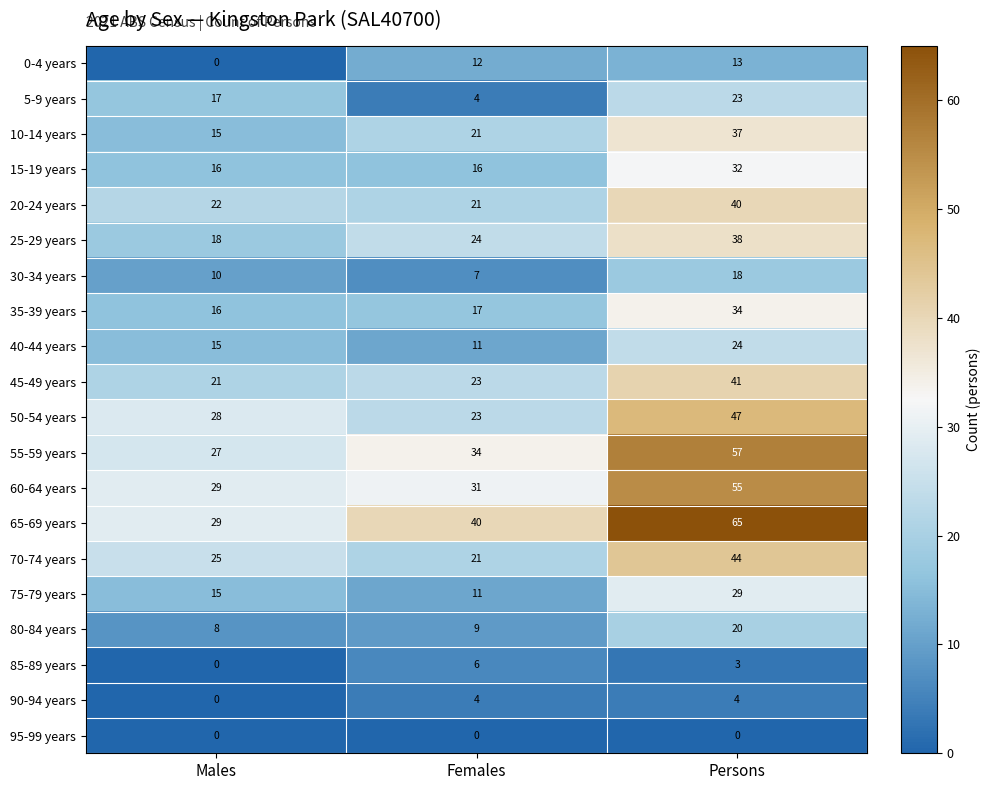

How many categories are shown in the chart?

3